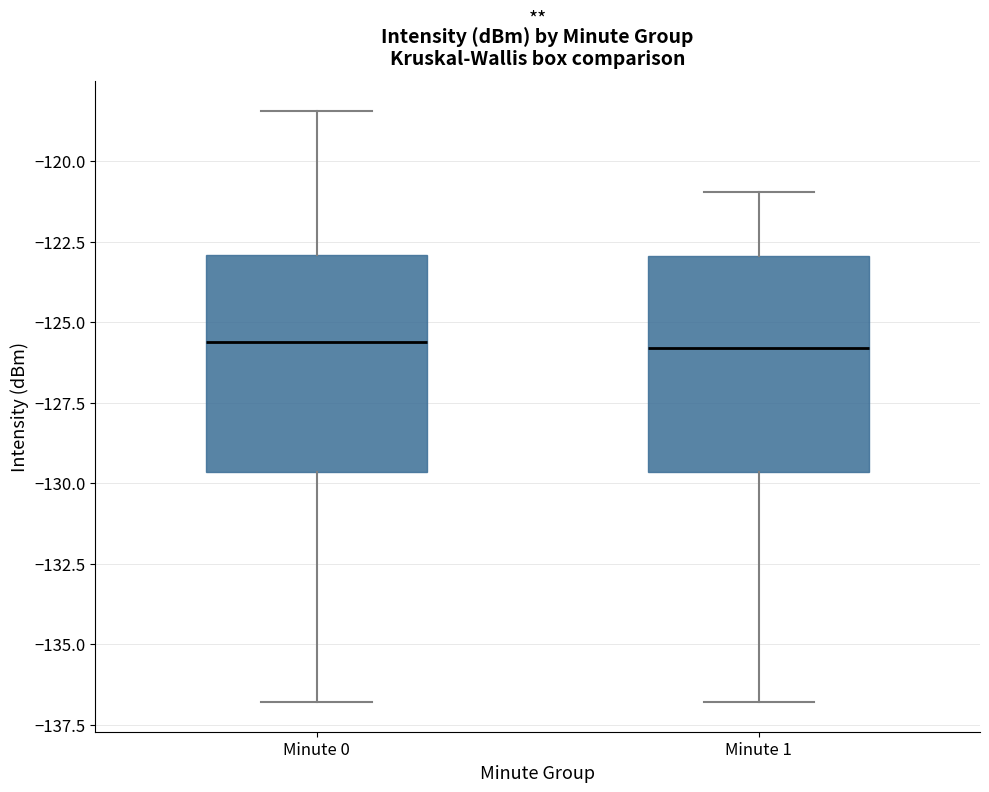

Reading left to right, transcribe this box plot: for each box, give where its median line is, the range the box spans, and where its two whiskers end, as read against the y-axis. The values are not printed on the chart, so give them approximately, as read against the axis.

Minute 0: median -125.5, box -129.5 to -123.0, whiskers -137.0 to -118.5
Minute 1: median -126.0, box -129.5 to -123.0, whiskers -137.0 to -121.0